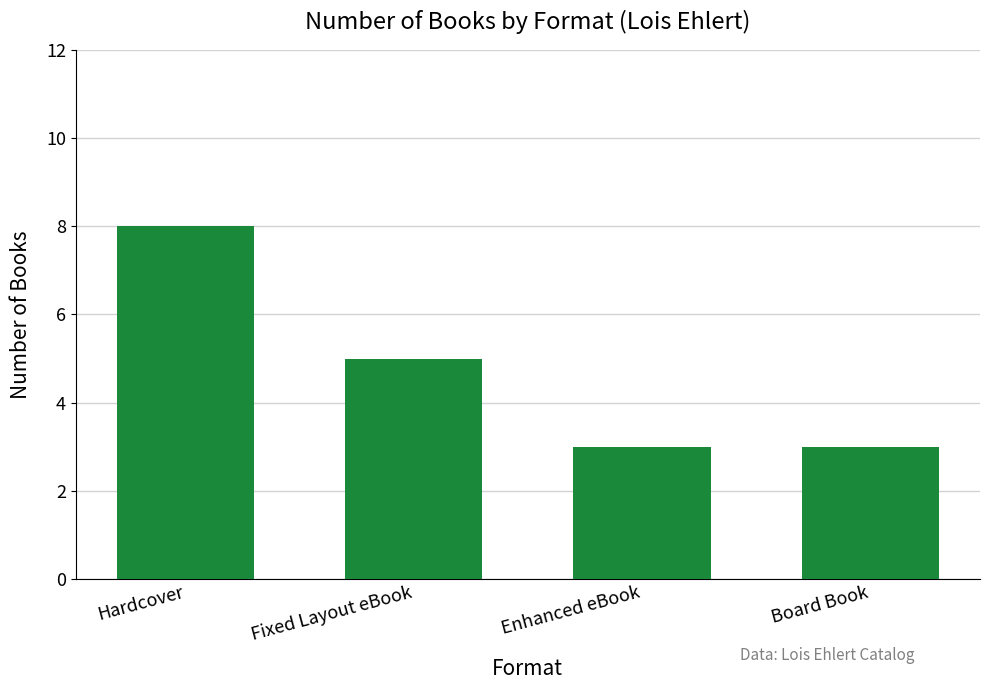

Where does the data first go above 5?

Hardcover